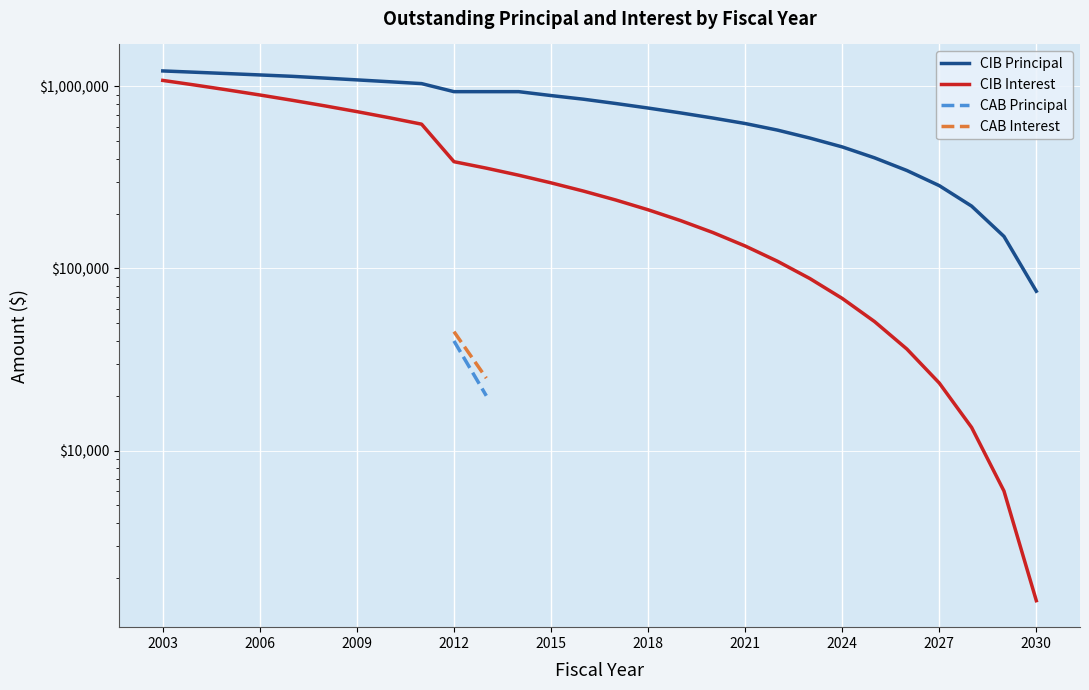

True or false: CIB Principal and CAB Principal intersect in this chart.

False